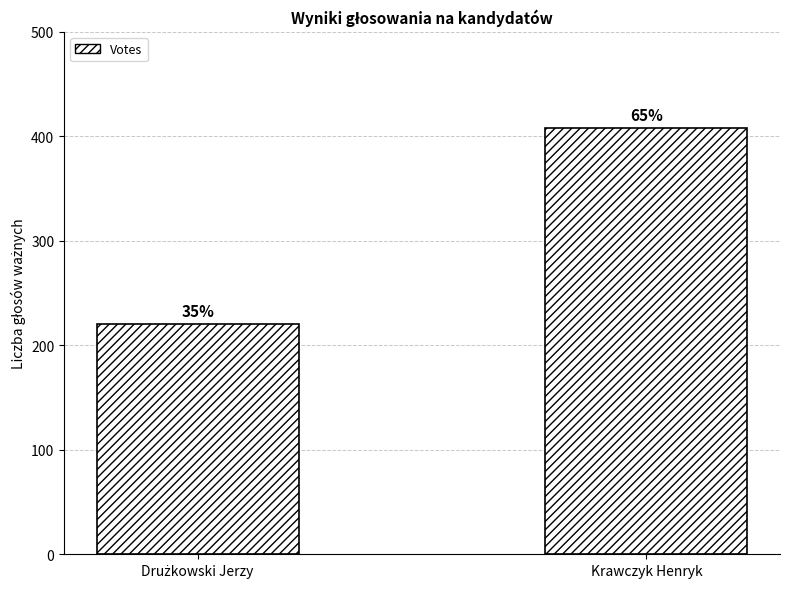

Count the number of data series in this chart.

1